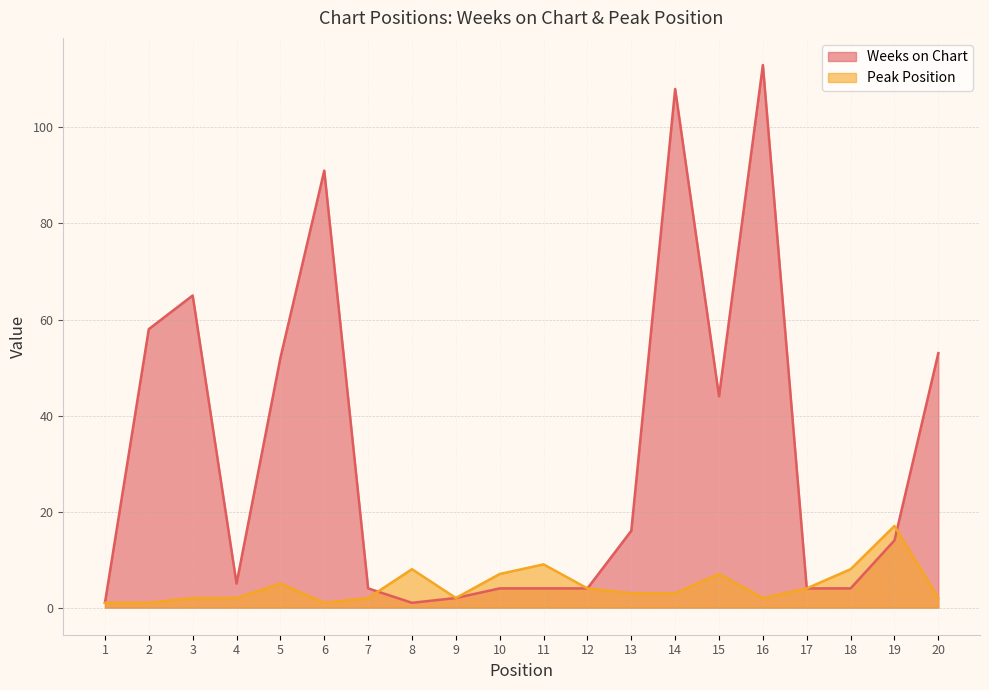

True or false: Peak Position has more than 0 interior local peaks.

True